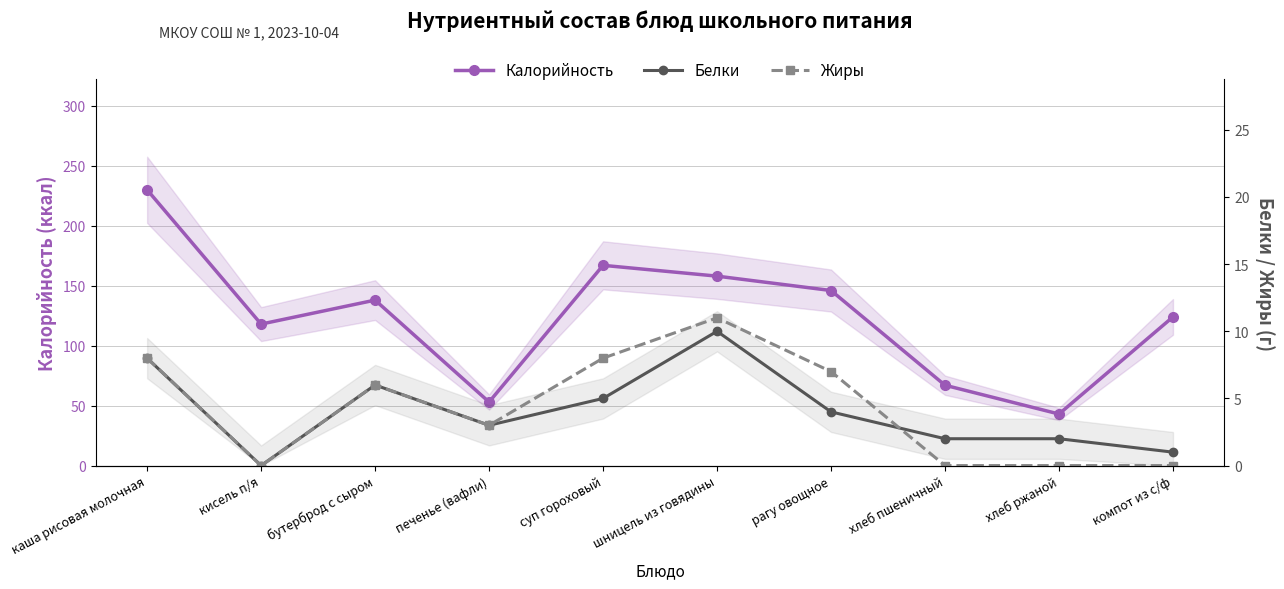

The value of Жиры at шницель из говядины is 11. True or false?

True